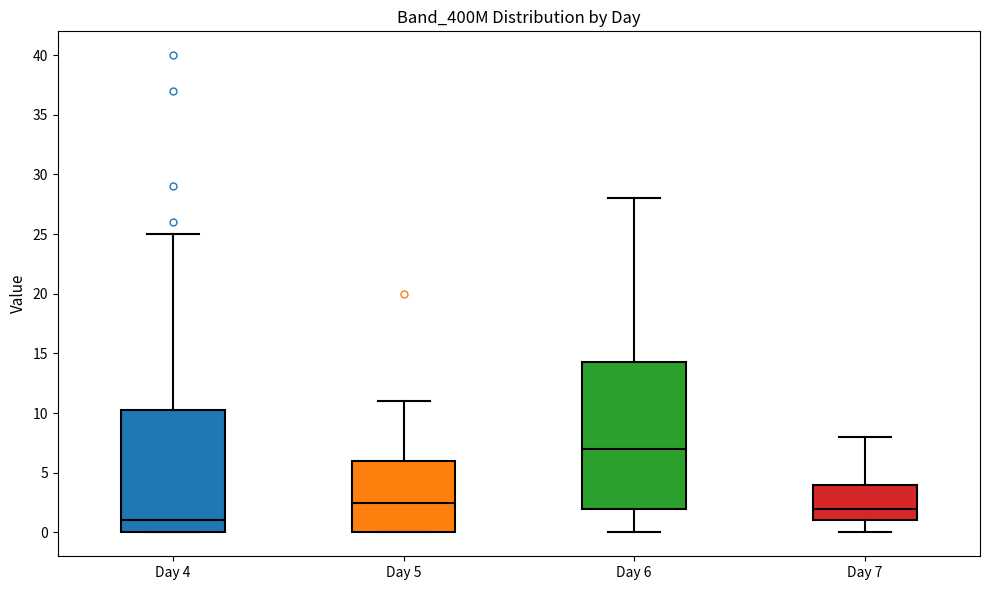

Comparing the boxes themselves (not the whiskers), which one is the tallest?

Day 6